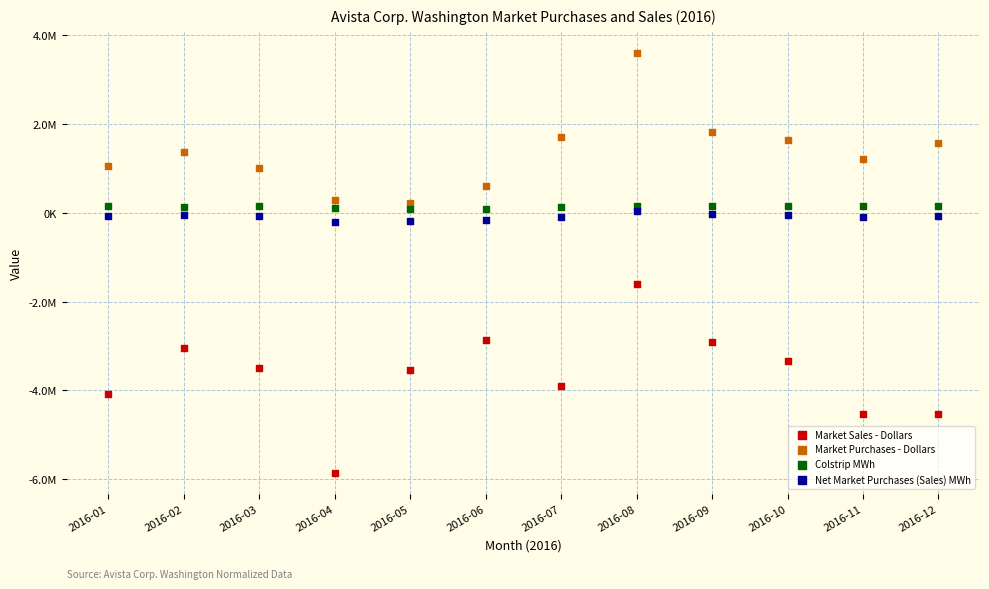

Which series contains the highest Y value?

Market Purchases - Dollars